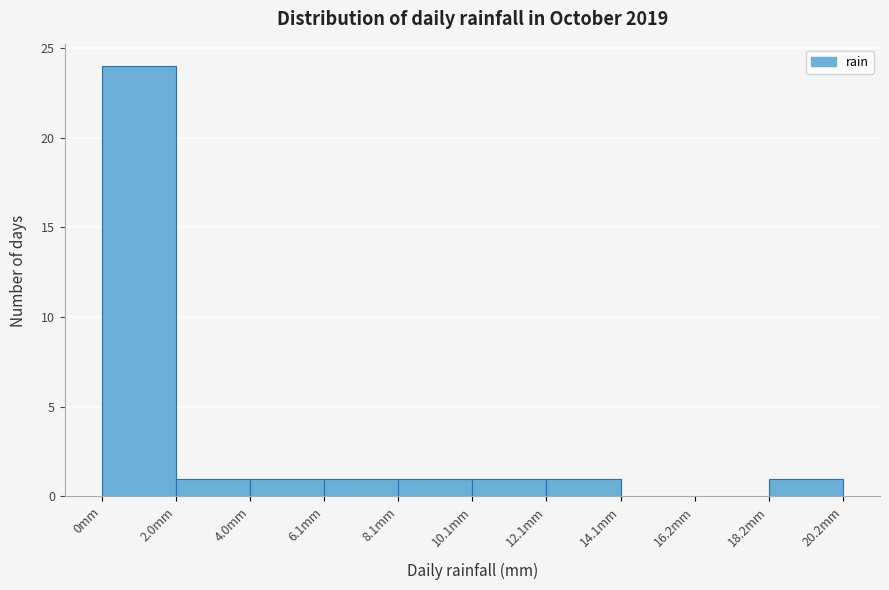

Which range on the x-axis has the tallest bar?

0 to 2